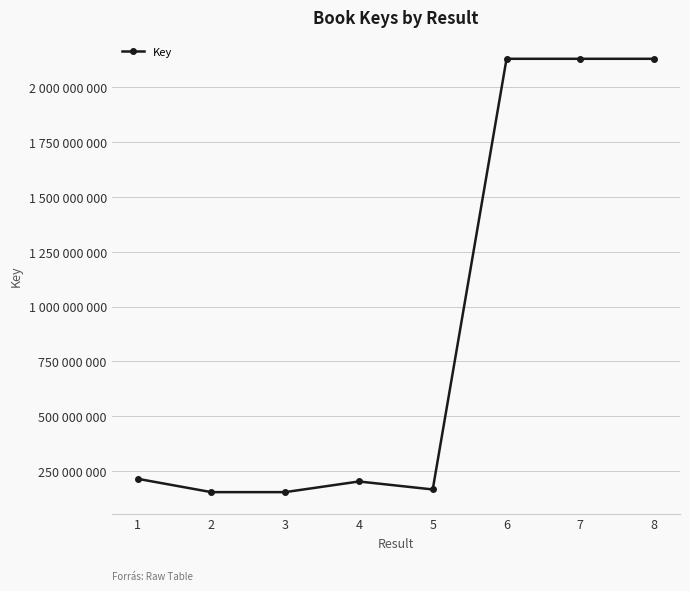

How many points are higher than both their immediate neighbors (excluding endpoints)?

2